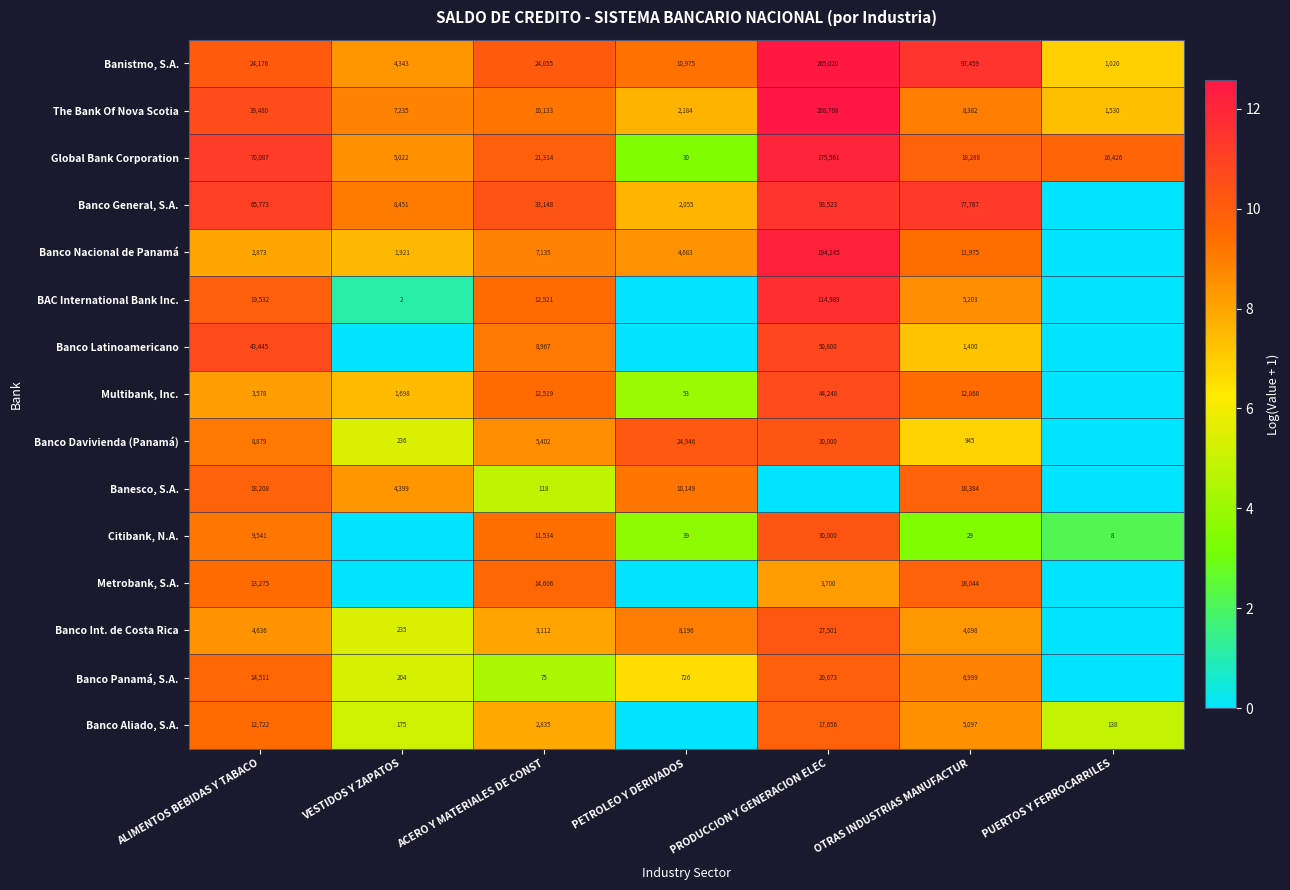

Between PRODUCCION Y GENERACION ELEC and ALIMENTOS BEBIDAS Y TABACO, which is larger?

PRODUCCION Y GENERACION ELEC